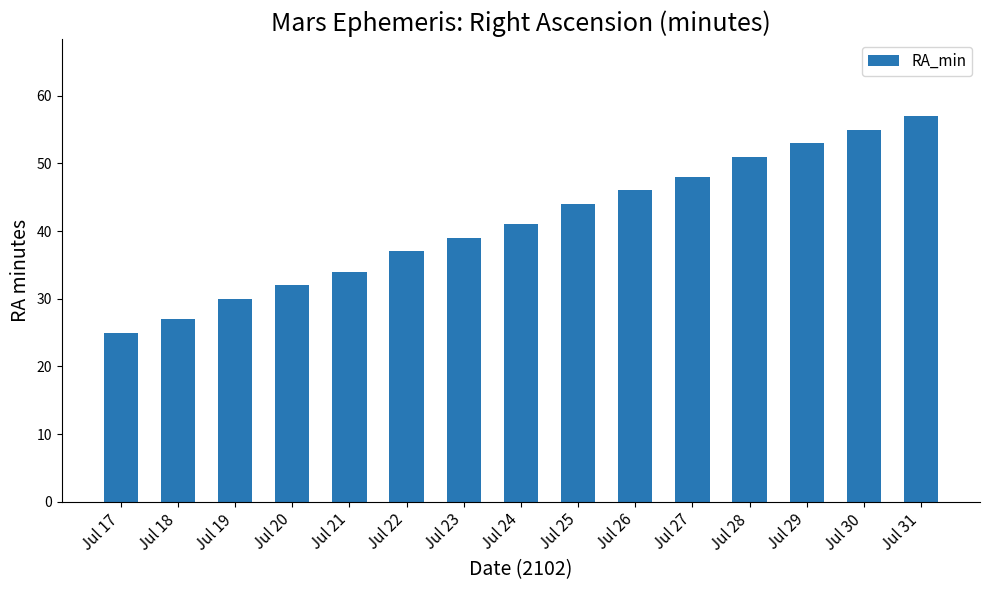

The chart shows a value of 48 at Jul 27. True or false?

True